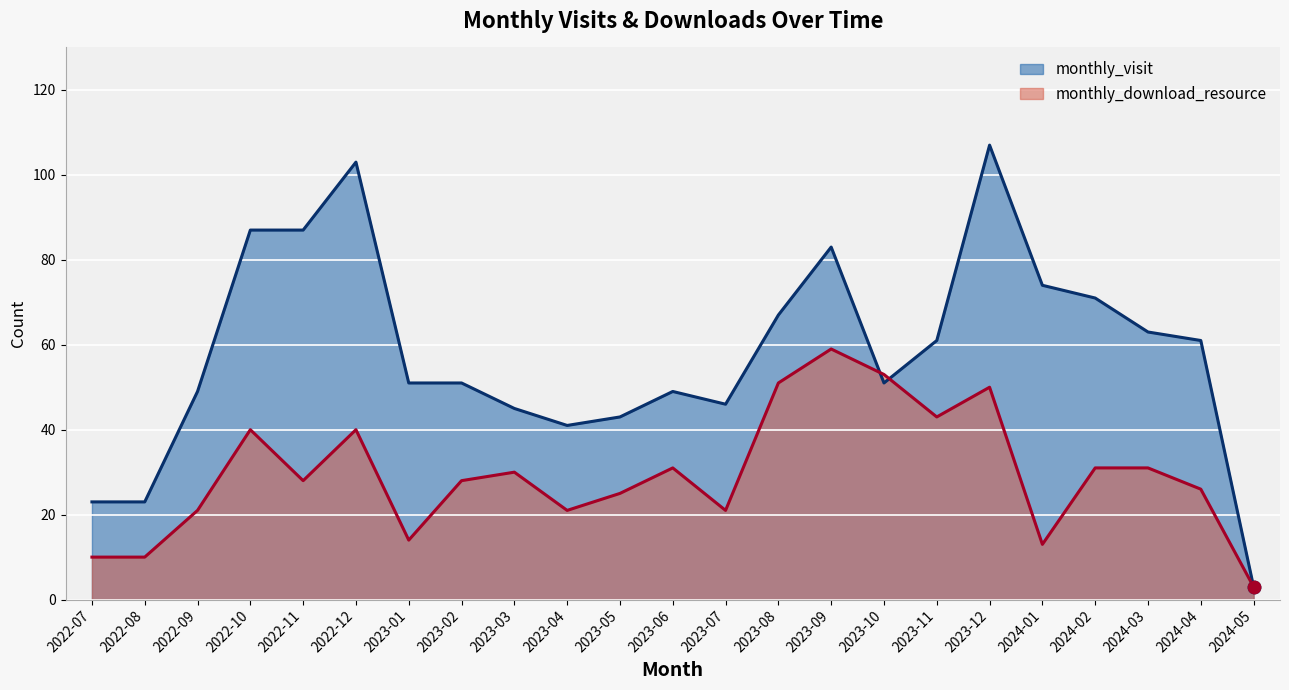

Which series contains the lowest Y value?

monthly_visit